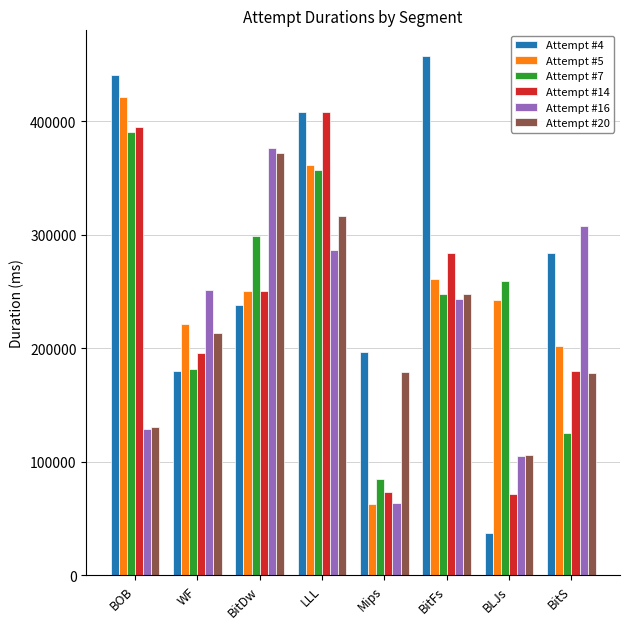

At how many categories does at least one series exceed 421484?

2